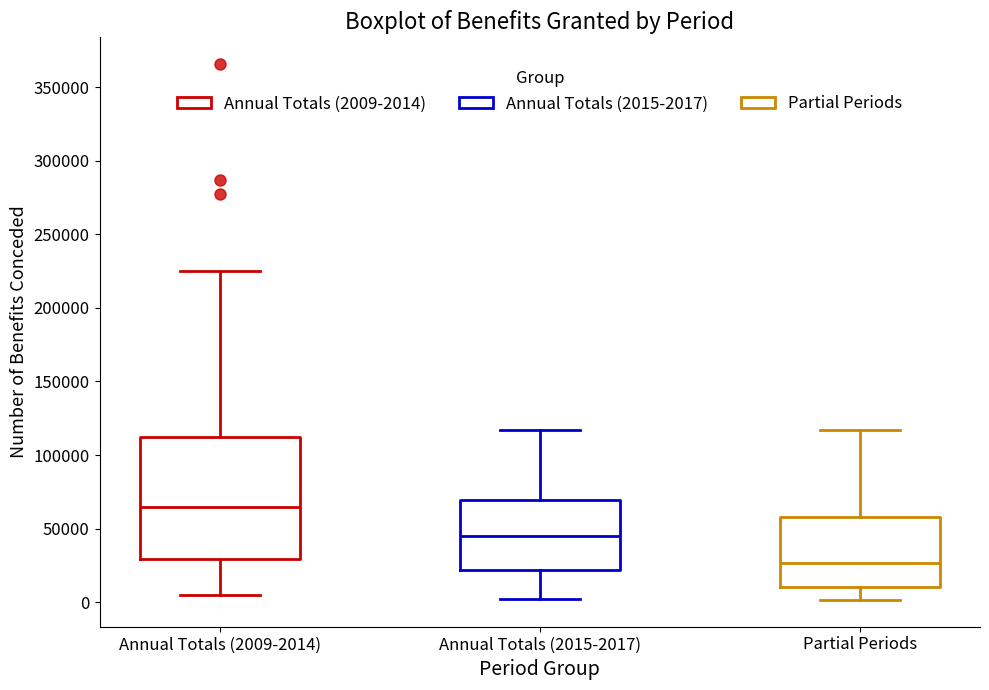

Where is the lower edge of the box for Partial Periods on the y-axis? The values are not printed on the chart, so give them approximately, as read against the axis.

10000